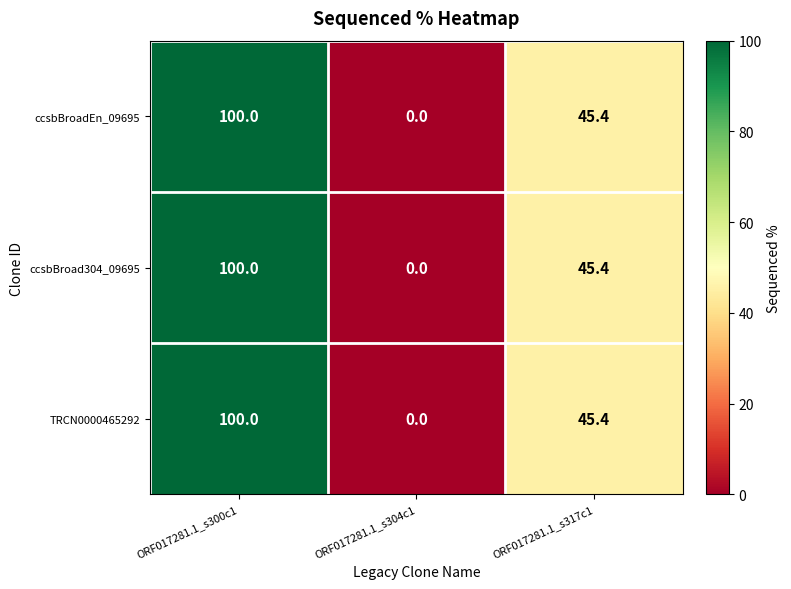

Reading left to right, transcribe all the data shown in this chart.

ccsbBroadEn_09695: ORF017281.1_s300c1=100.0	ORF017281.1_s304c1=0.0	ORF017281.1_s317c1=45.4
ccsbBroad304_09695: ORF017281.1_s300c1=100.0	ORF017281.1_s304c1=0.0	ORF017281.1_s317c1=45.4
TRCN0000465292: ORF017281.1_s300c1=100.0	ORF017281.1_s304c1=0.0	ORF017281.1_s317c1=45.4